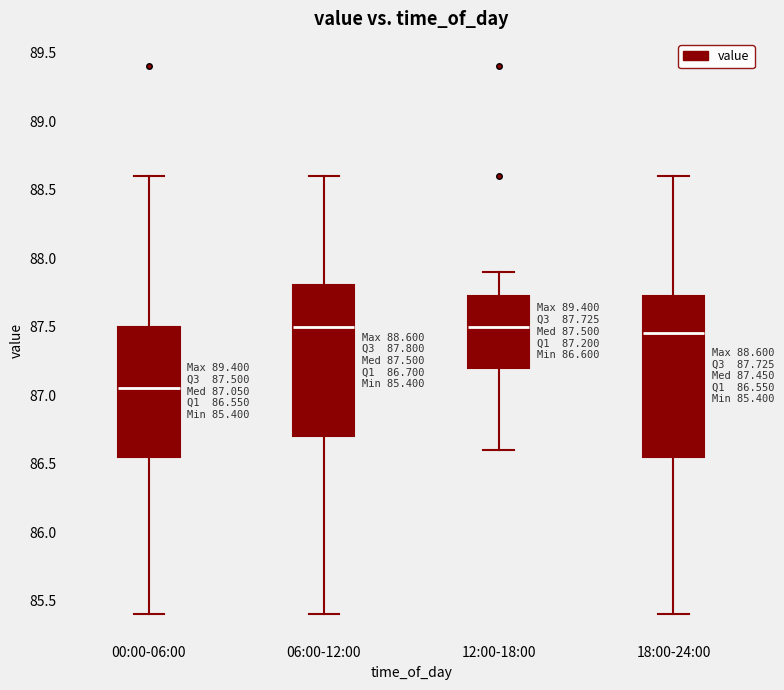

Comparing the boxes themselves (not the whiskers), which one is the tallest?

18:00-24:00